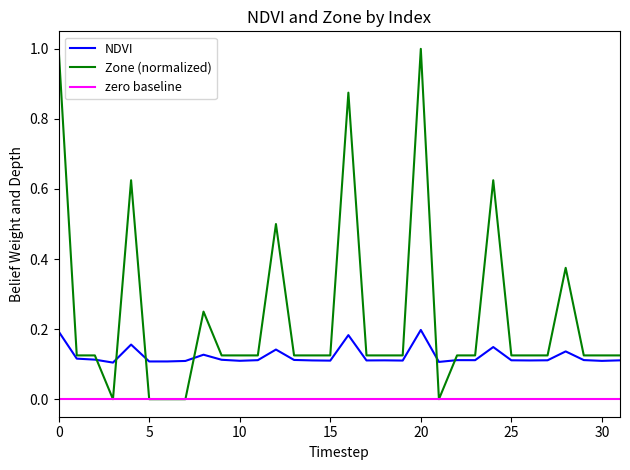

Is this an area chart (filled region under the line)?

No